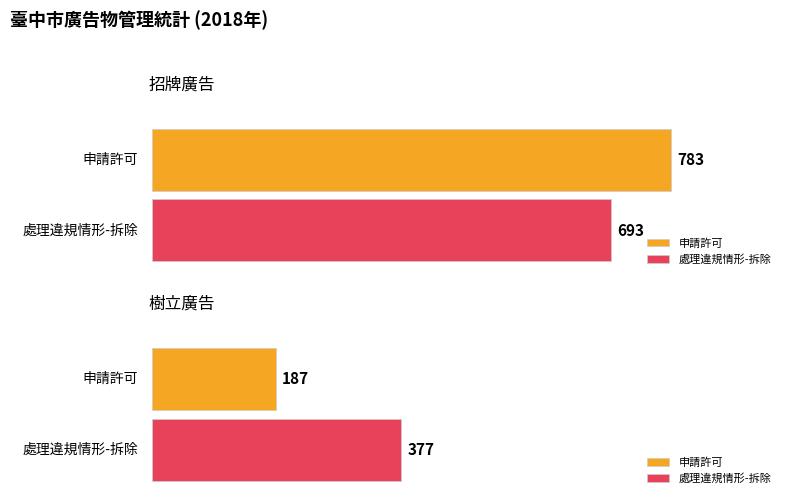

Which series has the largest range (max minus min)?

申請許可